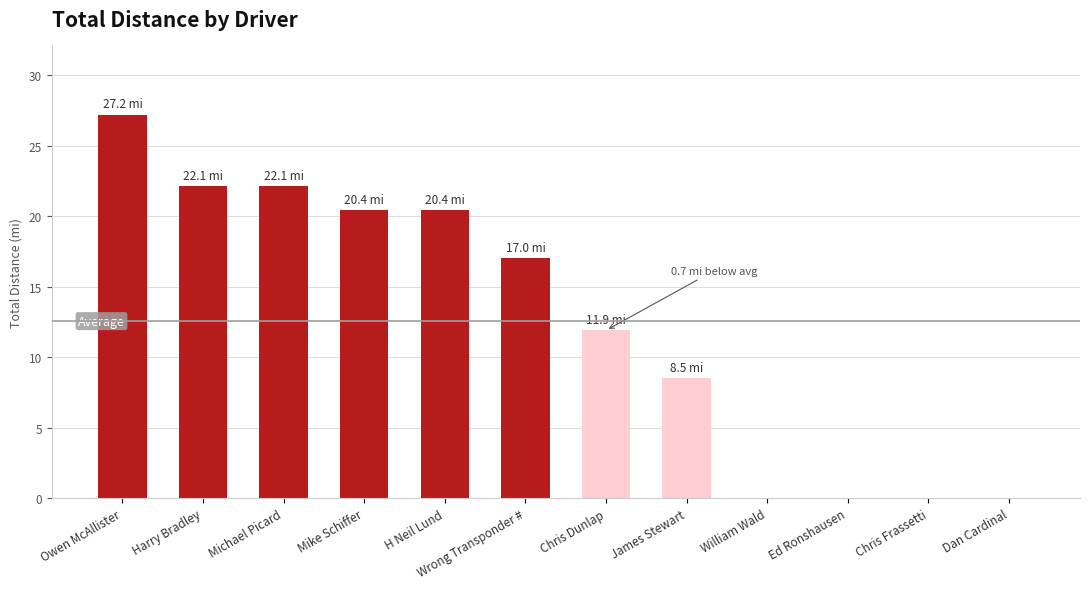

What is the maximum value shown in the chart?

27.2